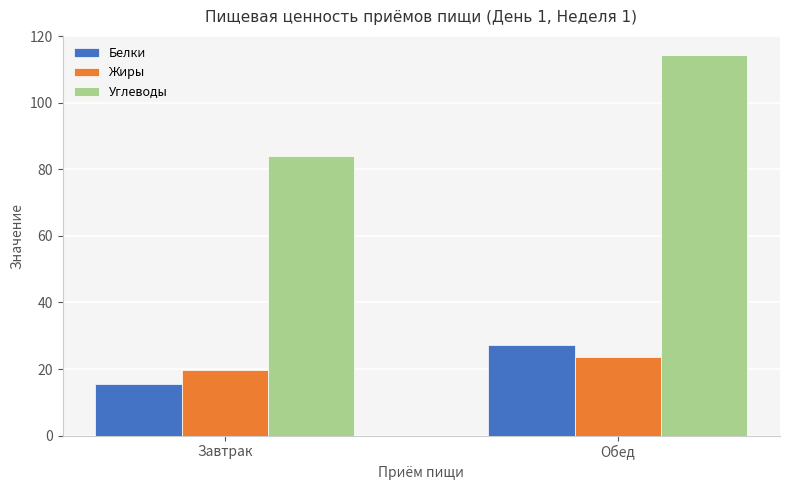

How many categories are shown in the chart?

2